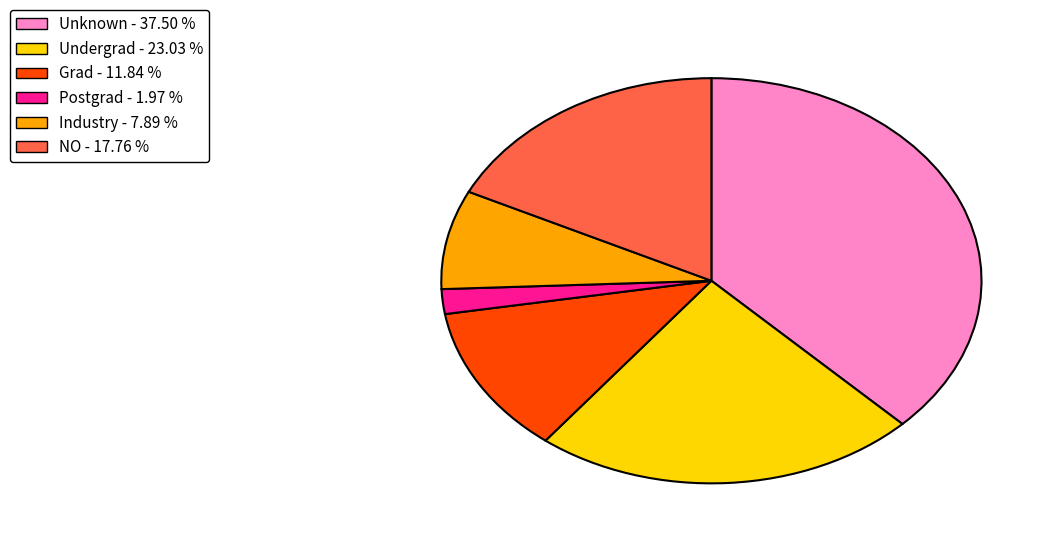

Combined, do Industry - 7.89 % and NO - 17.76 % account for over 50%?

No